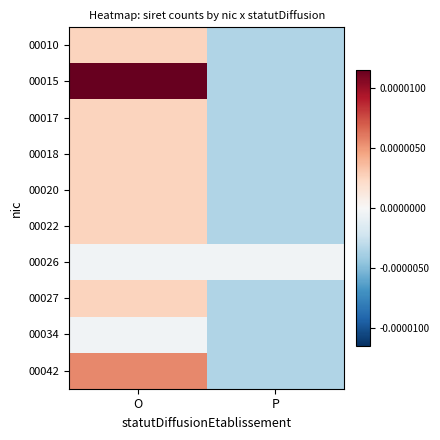

Reading left to right, what are all the values shown in this chart?

00010: O=0.0	P=-0.0
00015: O=0.0	P=-0.0
00017: O=0.0	P=-0.0
00018: O=0.0	P=-0.0
00020: O=0.0	P=-0.0
00022: O=0.0	P=-0.0
00026: O=-0.0	P=-0.0
00027: O=0.0	P=-0.0
00034: O=-0.0	P=-0.0
00042: O=0.0	P=-0.0